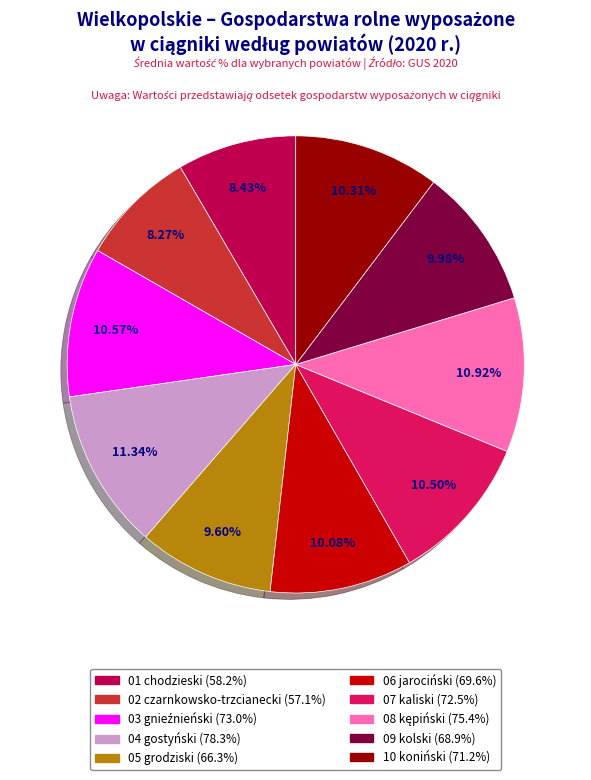

To the nearest percent, what is the combined percentage of 02 czarnkowsko-trzcianecki and 04 gostyński?

20%